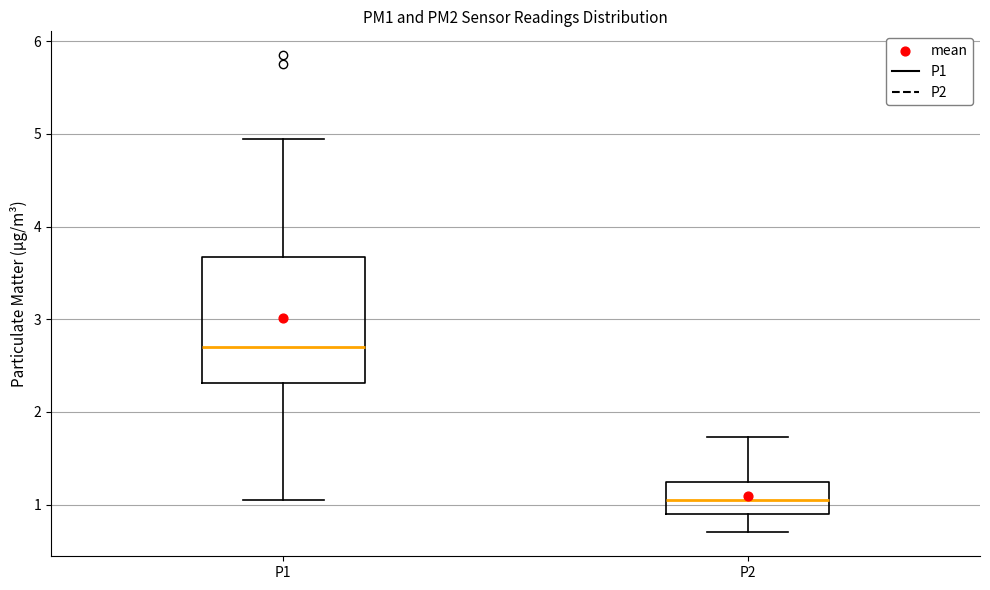

Which box has the highest median line?

P1